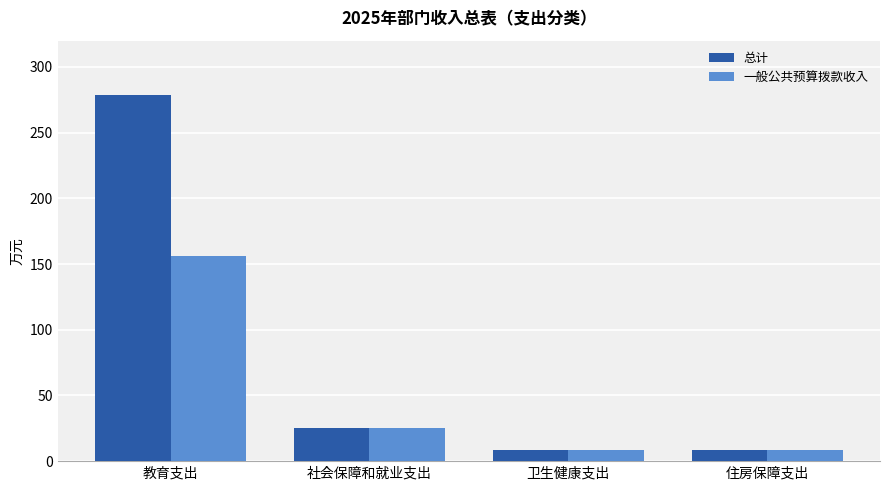

Which series has the largest range (max minus min)?

总计